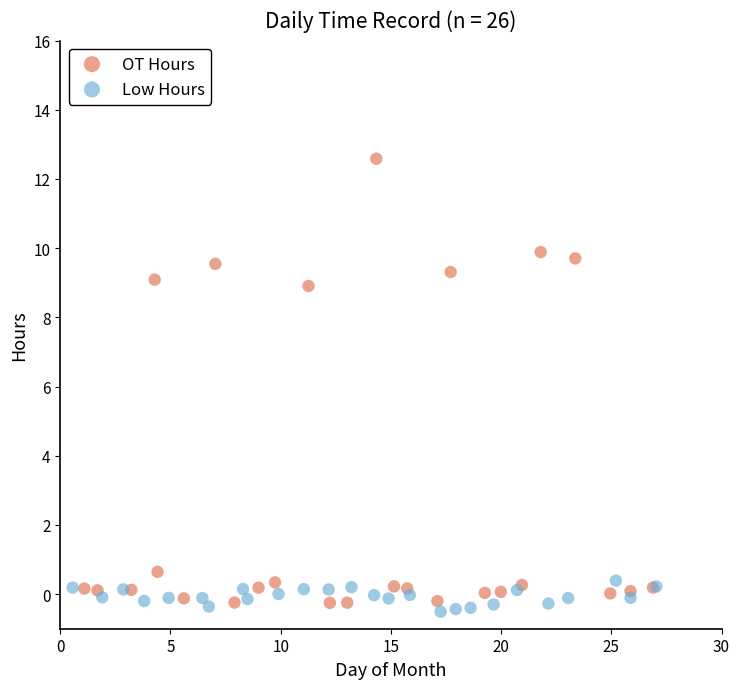

What are all the series names shown in the legend?

OT Hours, Low Hours